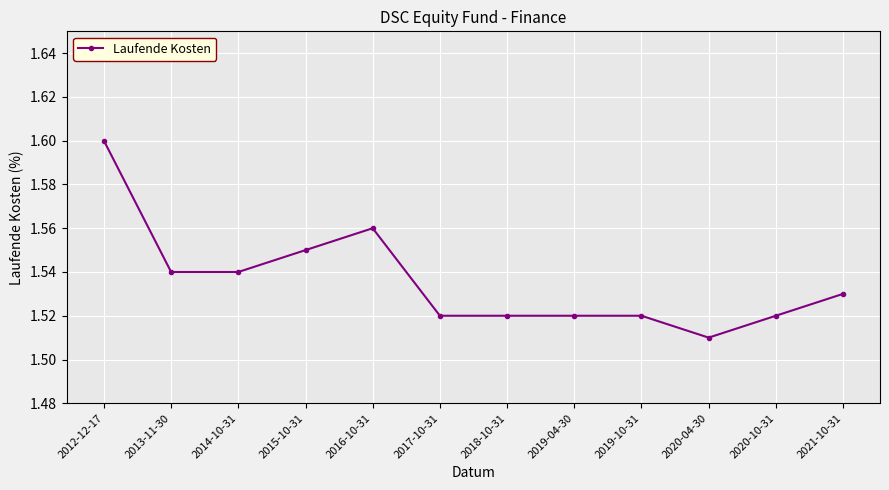

What is the sum of the values at 2015-10-31 and 2014-10-31?

3.1